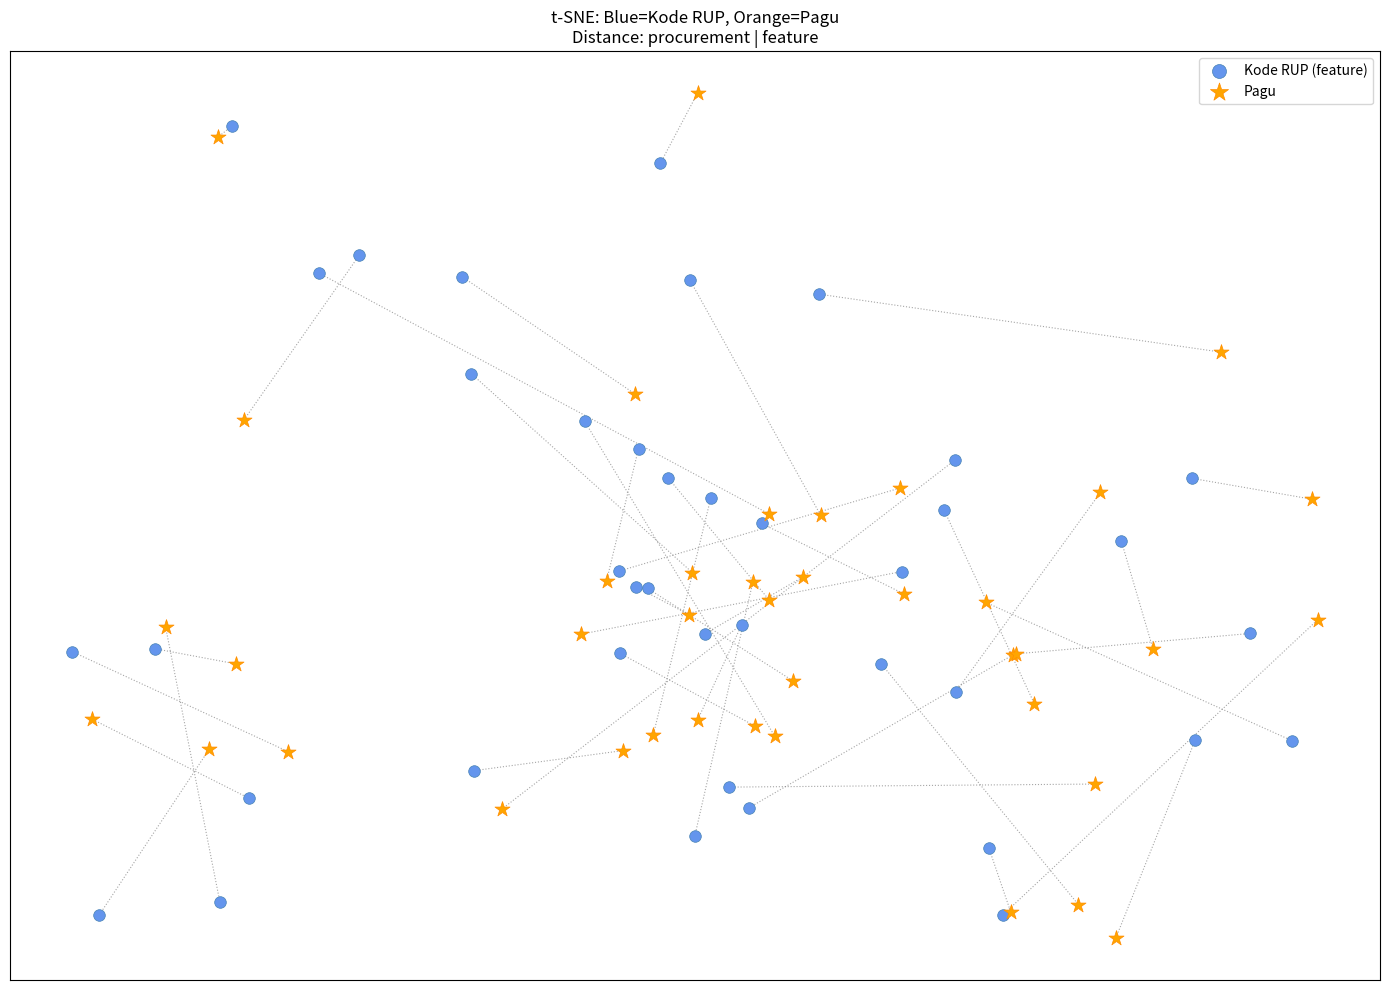

Which series has the largest Y range (max minus min)?

Pagu